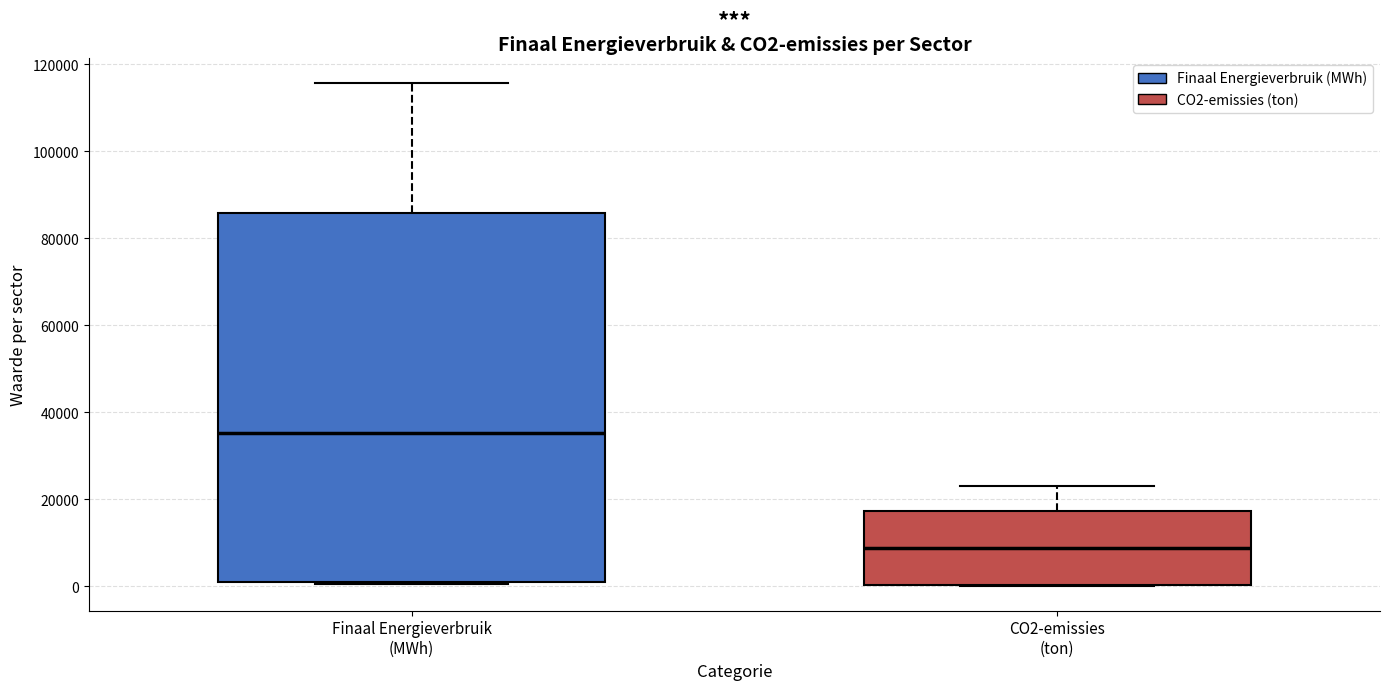

Where is the lower edge of the box for Finaal Energieverbruik (MWh) on the y-axis? The values are not printed on the chart, so give them approximately, as read against the axis.

2000